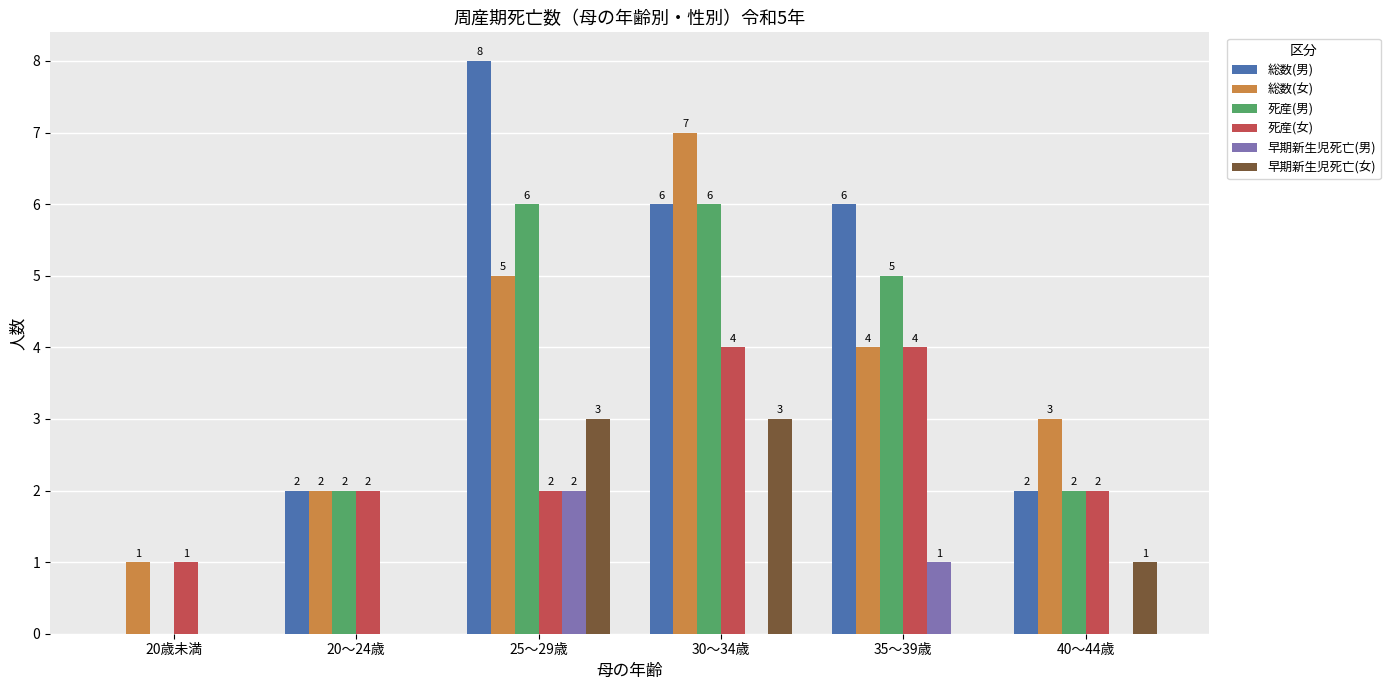

Reading left to right, transcribe all the data shown in this chart.

総数(男): 0	2	8	6	6	2
総数(女): 1	2	5	7	4	3
死産(男): 0	2	6	6	5	2
死産(女): 1	2	2	4	4	2
早期新生児死亡(男): 0	0	2	0	1	0
早期新生児死亡(女): 0	0	3	3	0	1